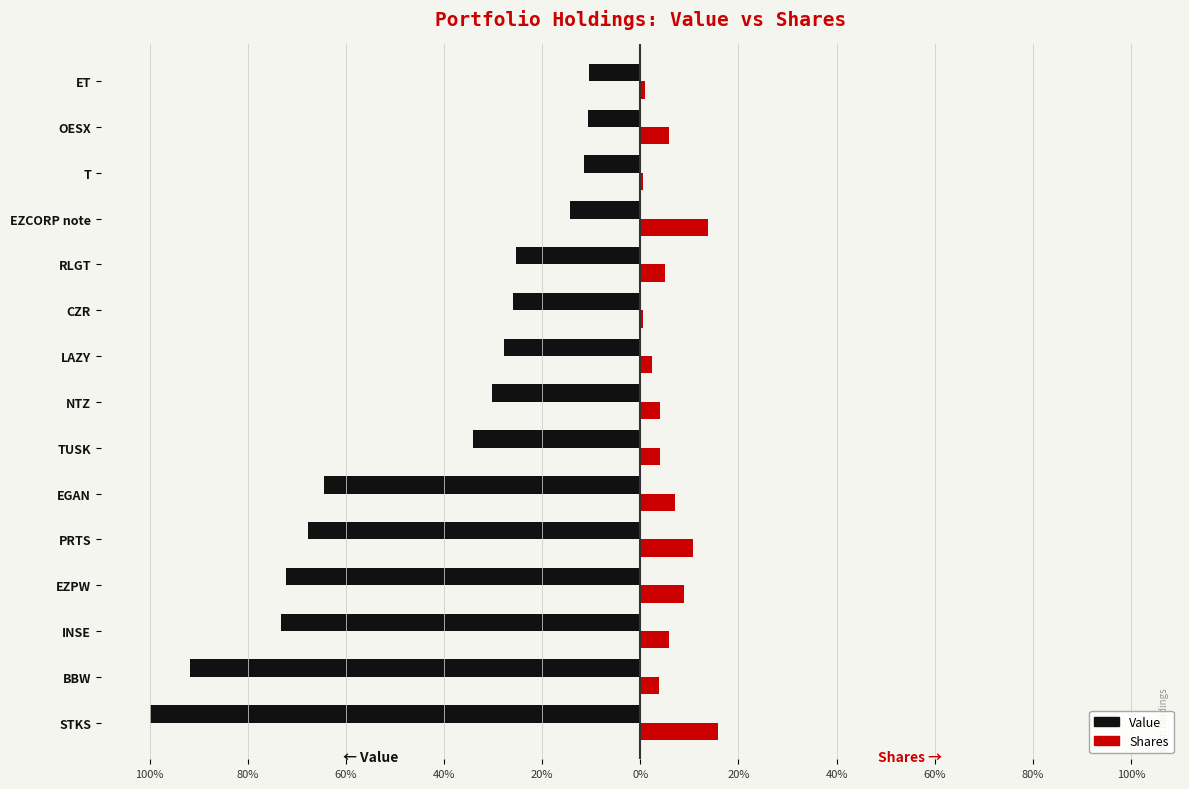

Which series has the largest range (max minus min)?

Value